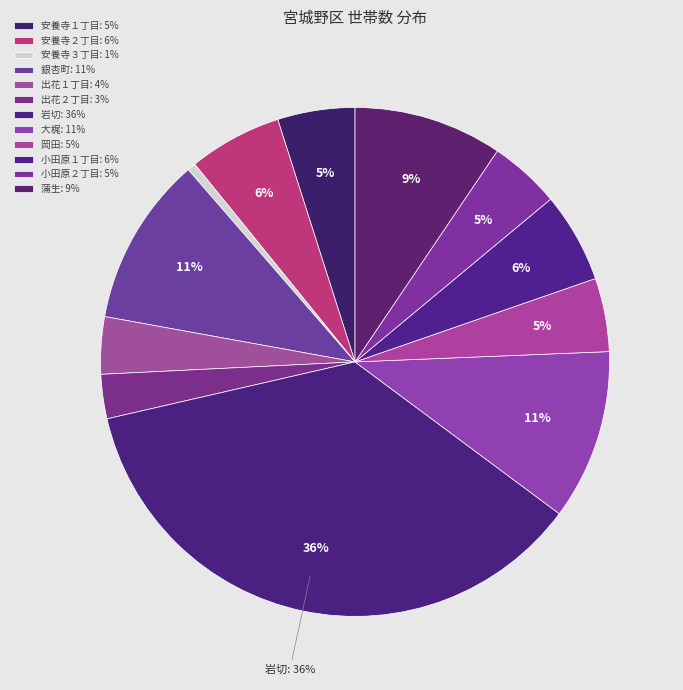

How many segments does this pie chart have?

12